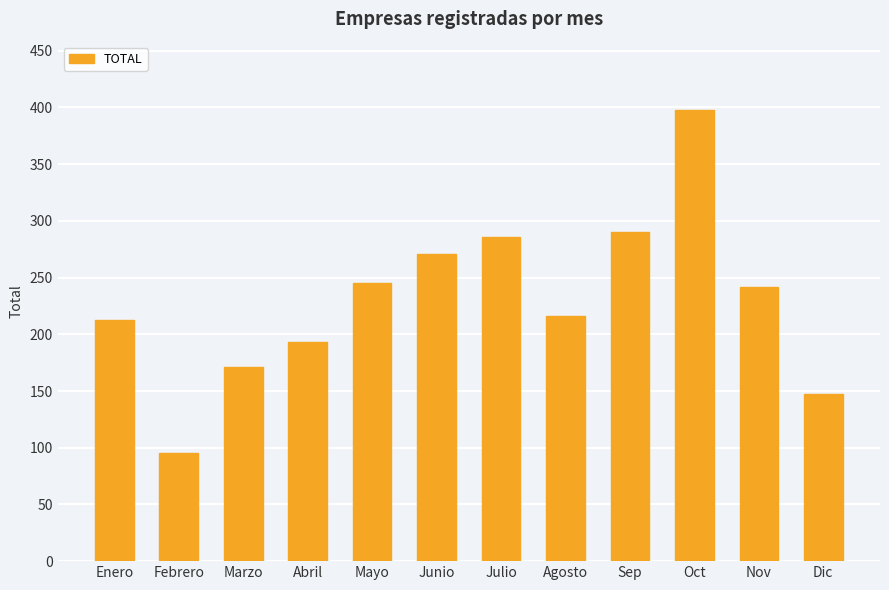

How many categories are shown in the chart?

12